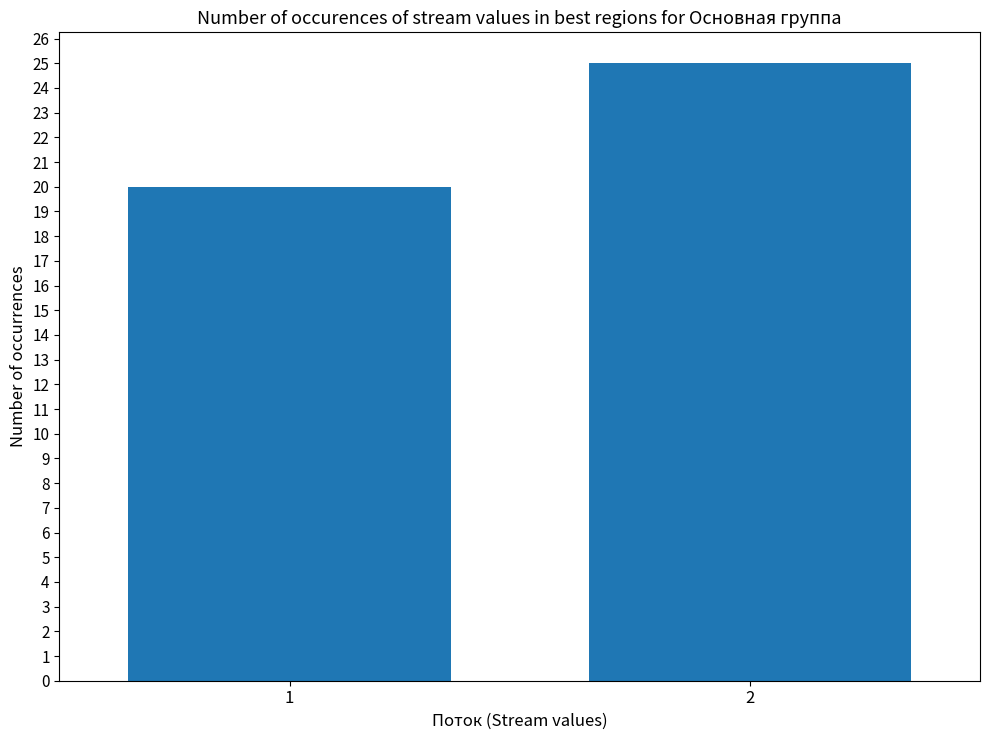

List the labels in order of value, smallest first.

1, 2